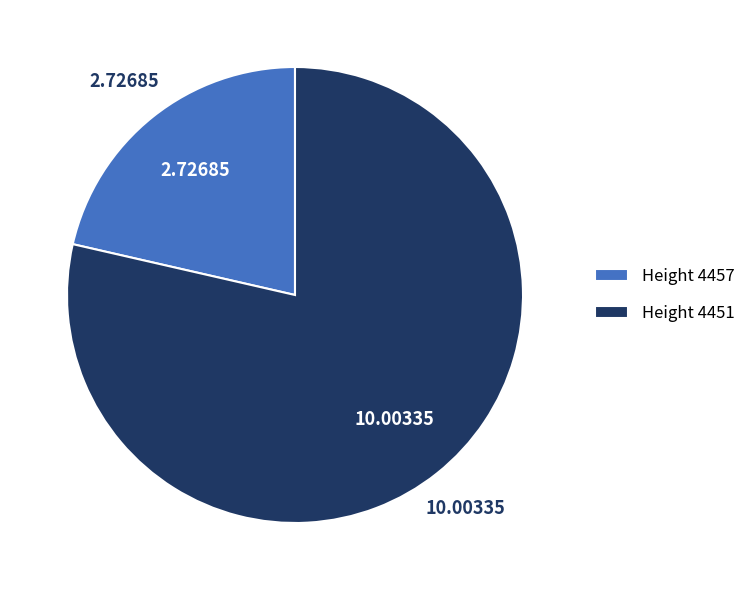

Does Height 4451 account for over 50% of the chart?

Yes